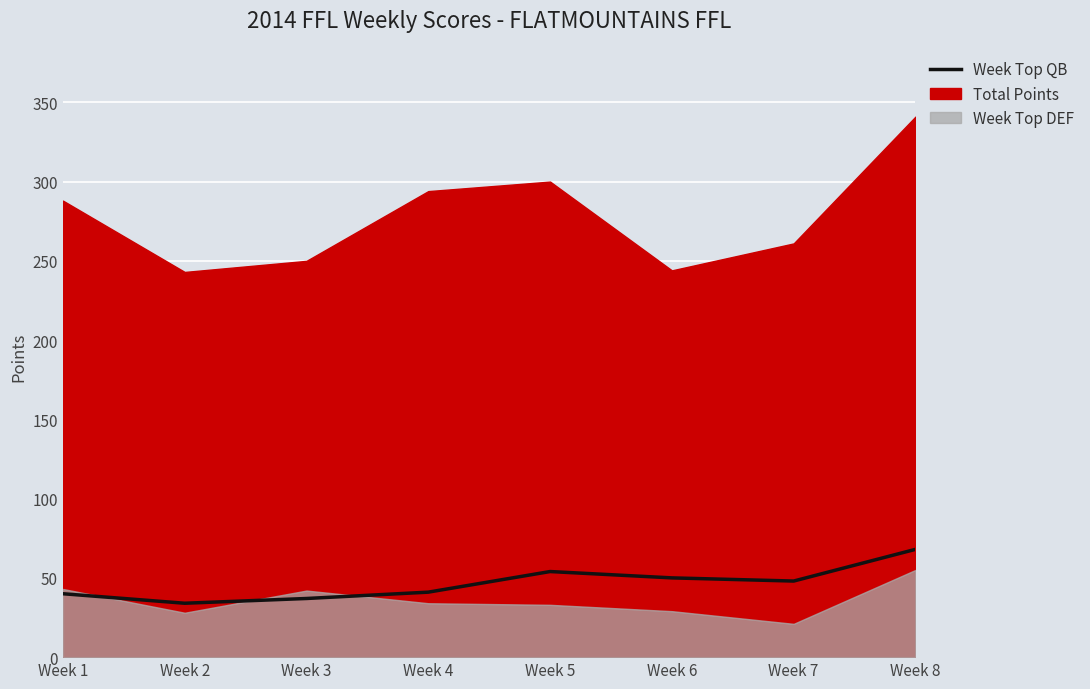

At which label does the data first exceed 48?

Week 5